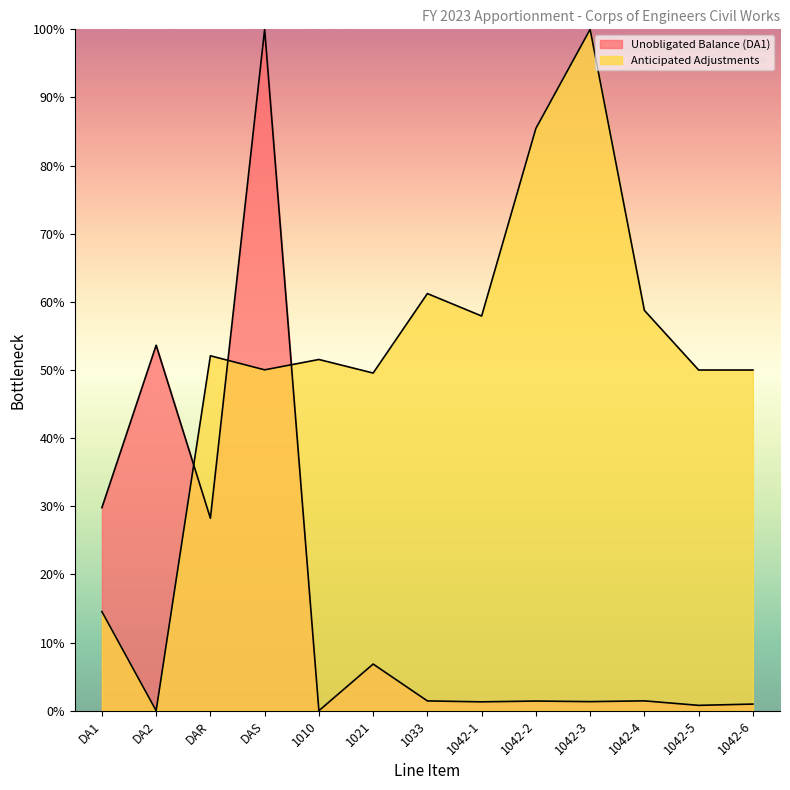

List the labels in order of Anticipated Adjustments value, largest first.

1042-3, 1042-2, 1033, 1042-4, 1042-1, DAR, 1010, DAS, 1042-5, 1042-6, 1021, DA1, DA2